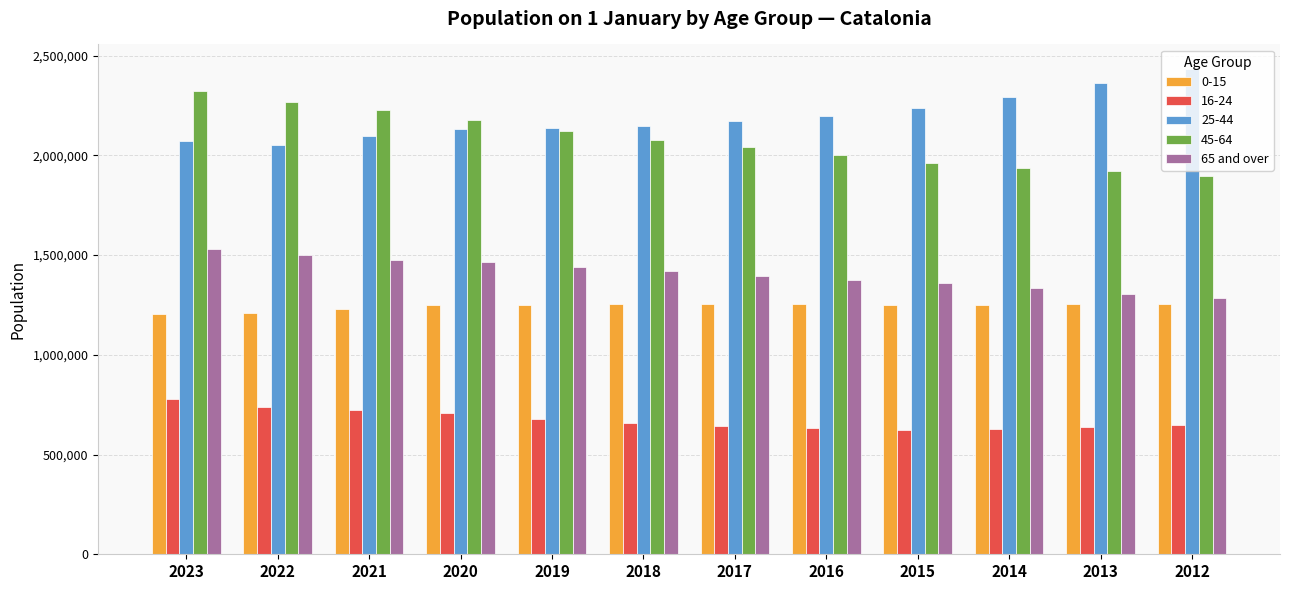

How many data points does each series have?

12